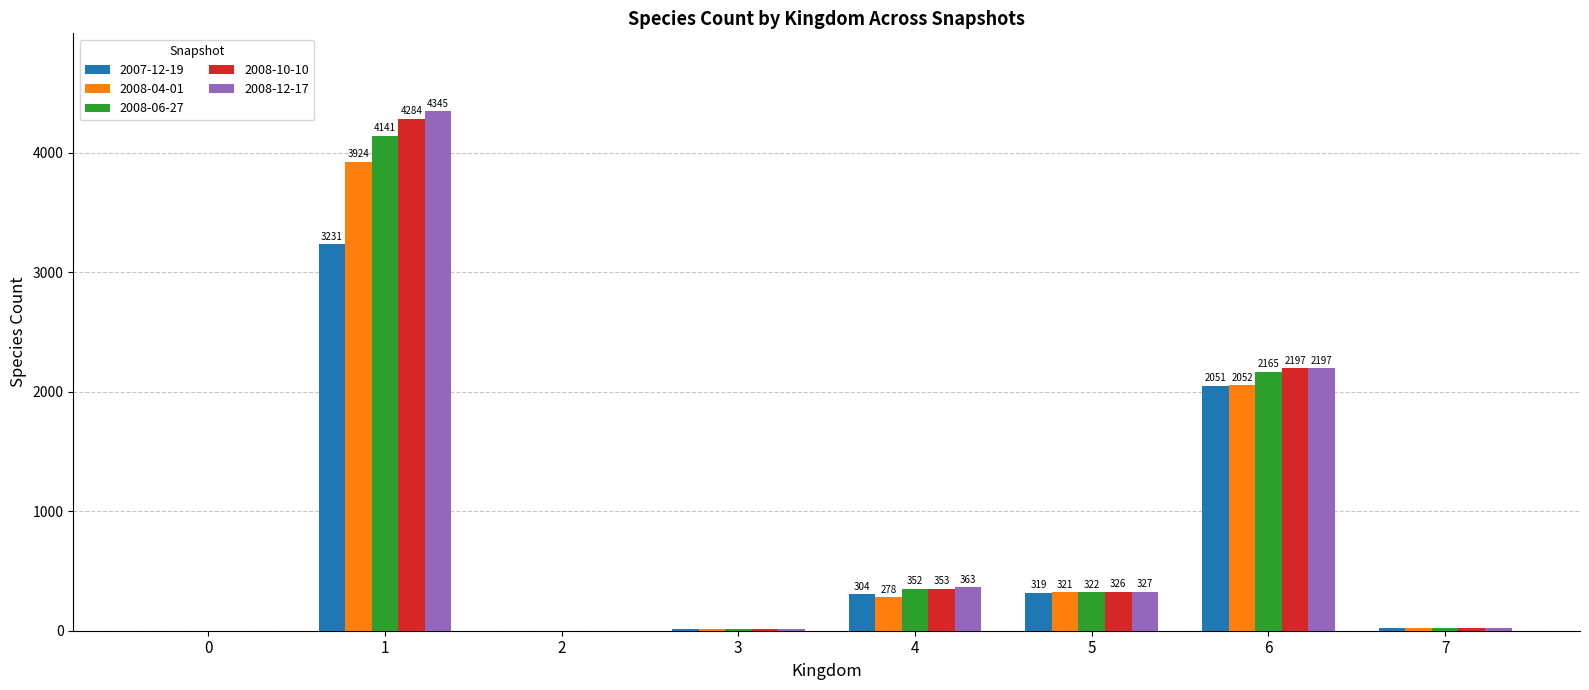

Where does the 2008-04-01 series first go above 278?

1